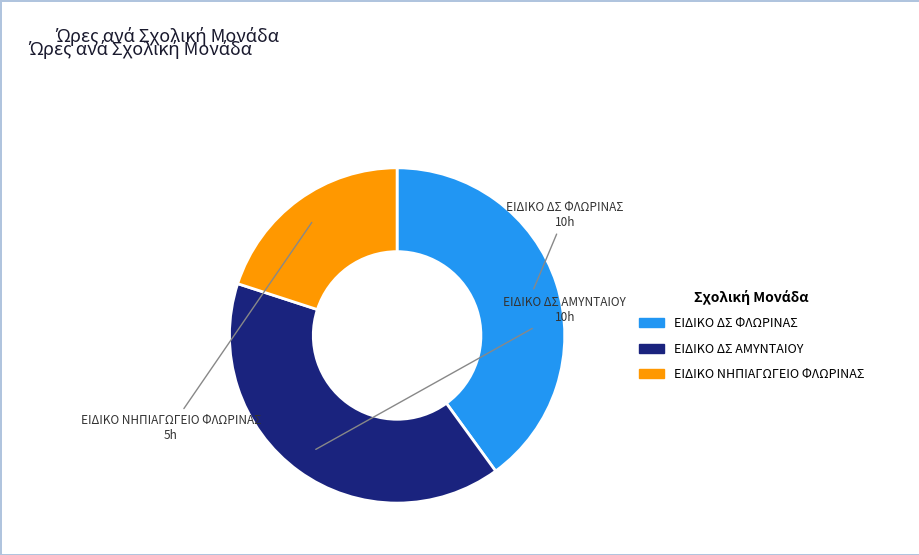

What is the smallest slice in the pie chart?

ΕΙΔΙΚΟ ΝΗΠΙΑΓΩΓΕΙΟ ΦΛΩΡΙΝΑΣ